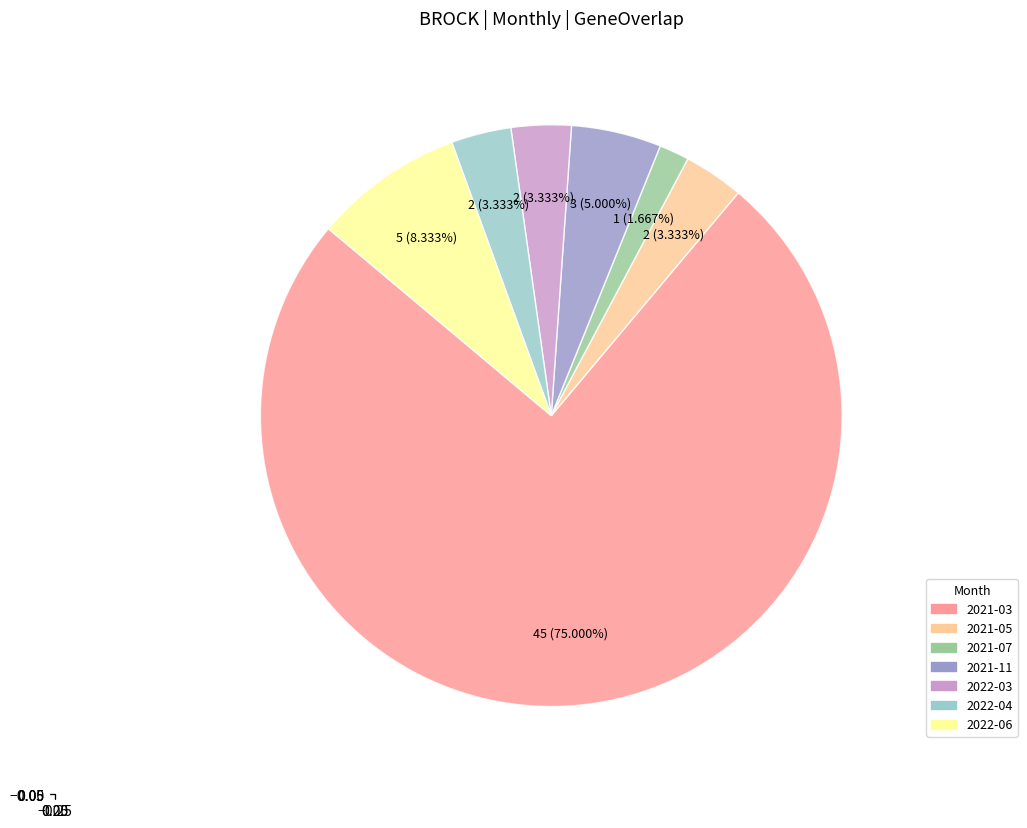

To the nearest percent, what is the average slice percentage?

14%